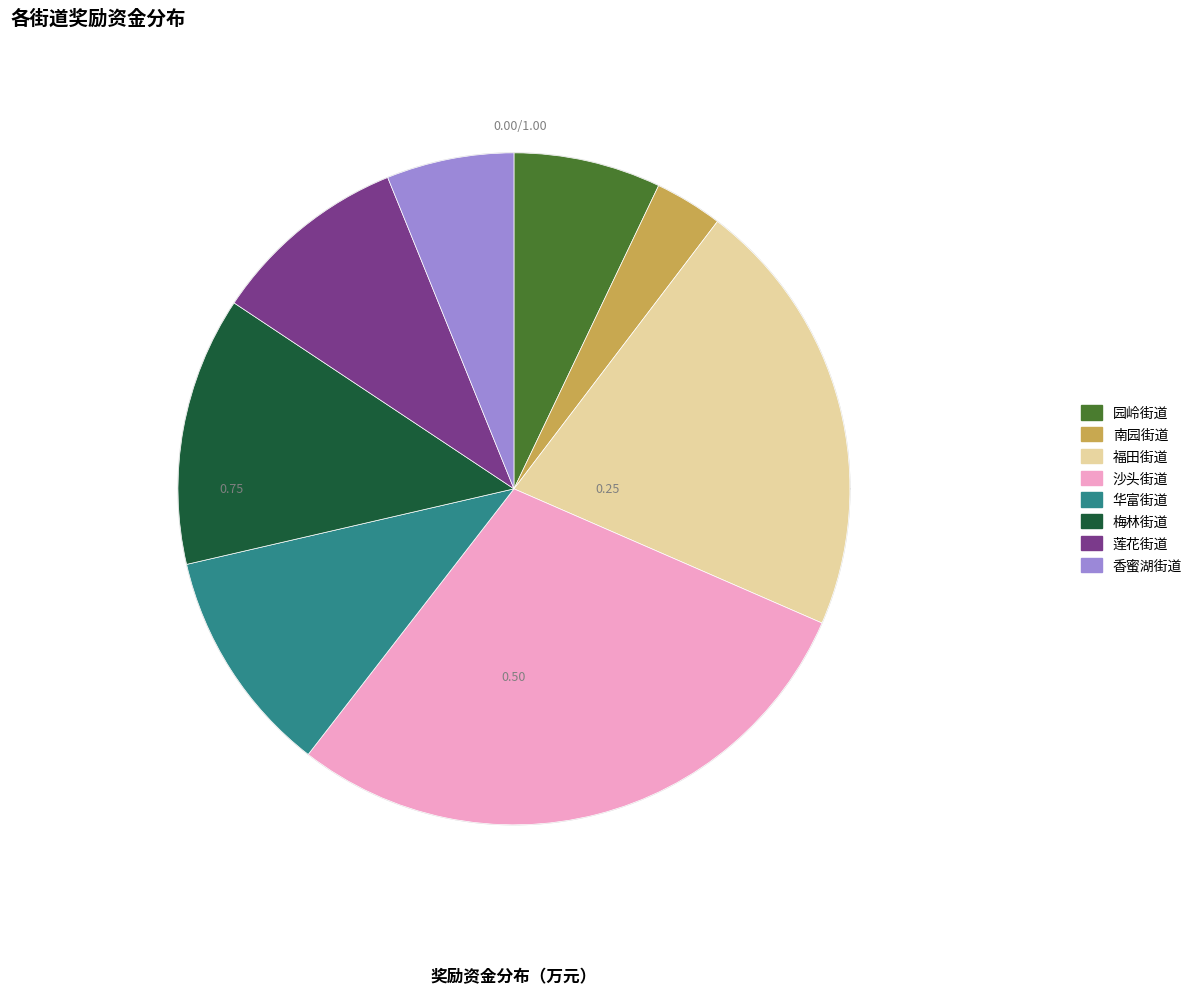

How many slices are in this pie chart?

8